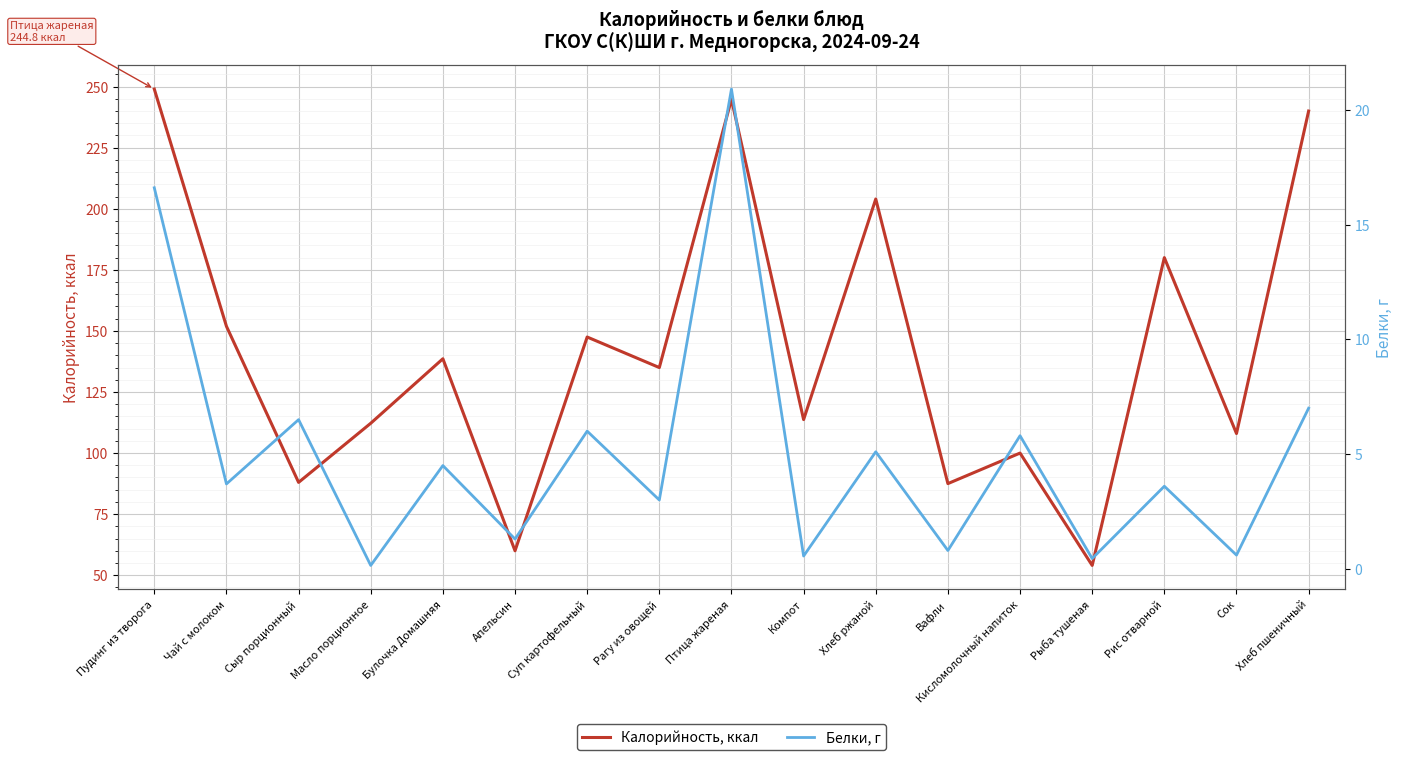

What is the greatest value displayed?

249.0